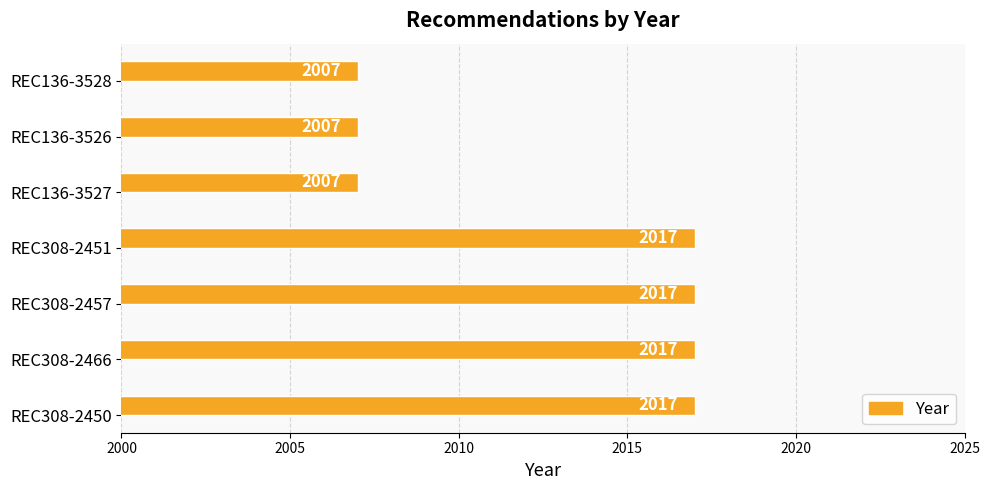

Does the chart contain stacked bars?

No